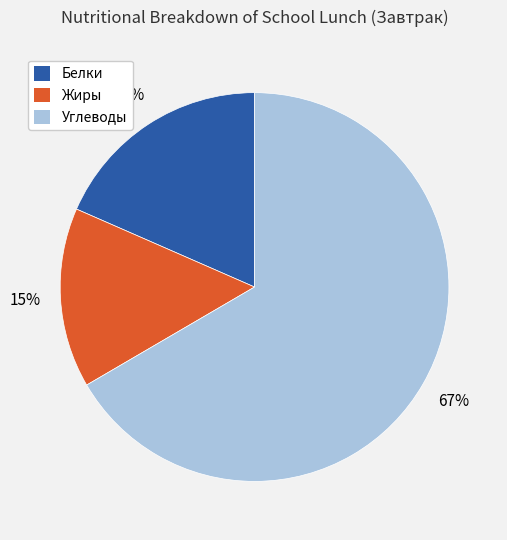

Approximately how many times larger is the value at Жиры compared to Углеводы?

0.2